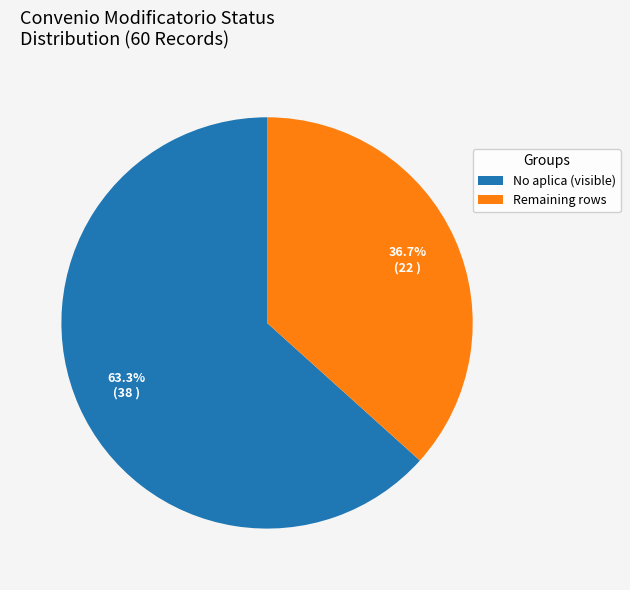

What percentage is NOT represented by Remaining rows?

63.3%